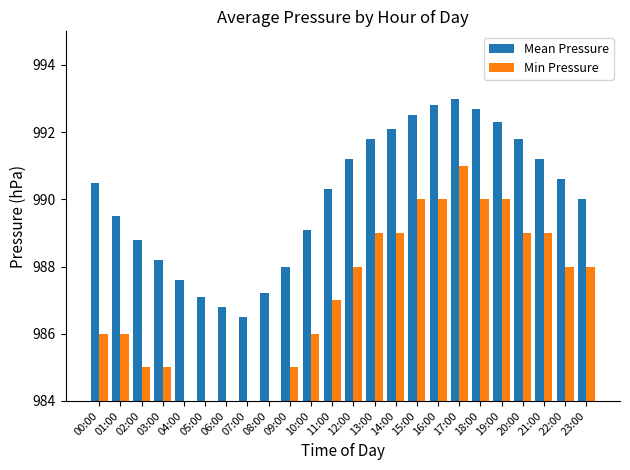

What is the value of the Mean Pressure bar at the 17th from the left?

992.8